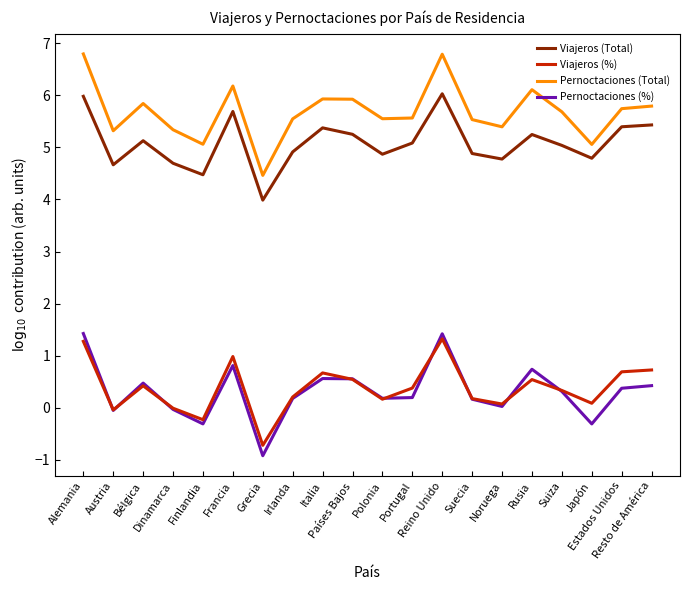

The value of Pernoctaciones (Total) at Resto de América is 9.4. True or false?

False